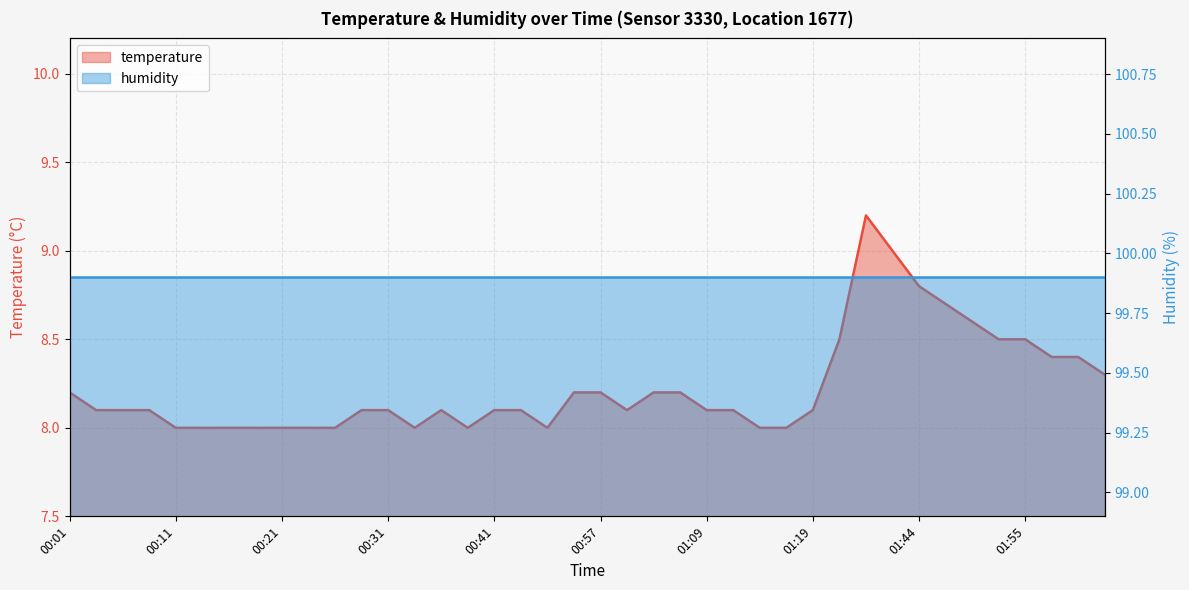

How many interior local peaks (higher than both neighbors) does the data have?

2